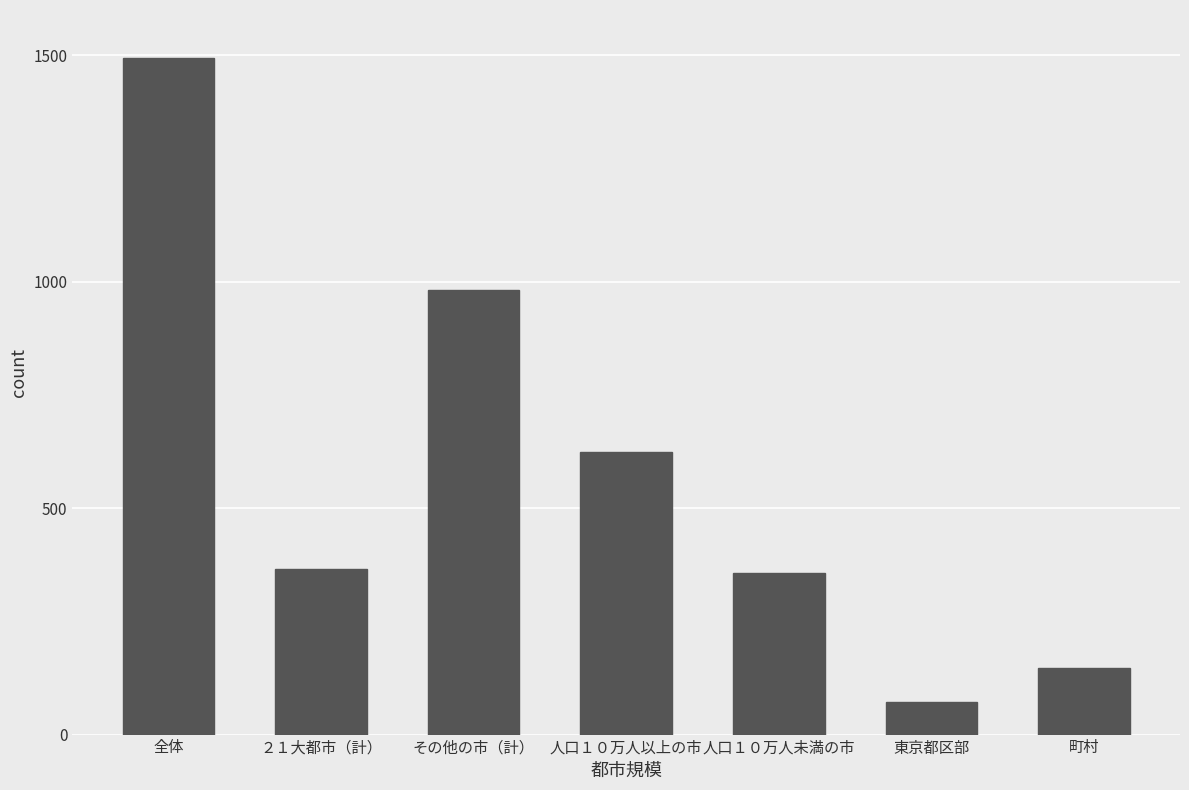

Which category has the highest value across all series?

全体